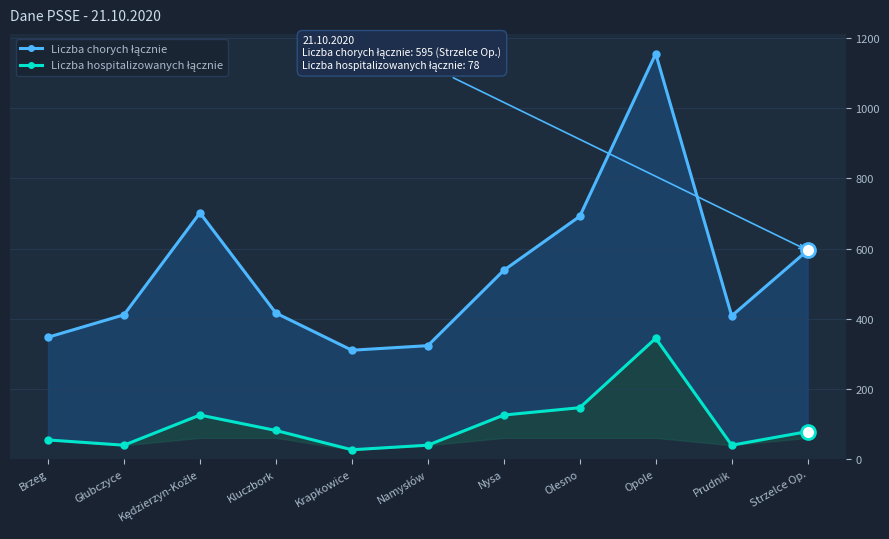

What is the maximum value shown in the chart?

1156